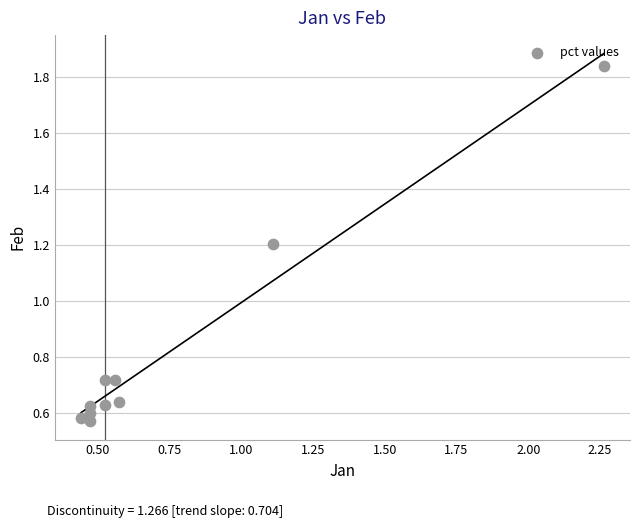

What Y value in the scatter plot is closest to 1?

1.2